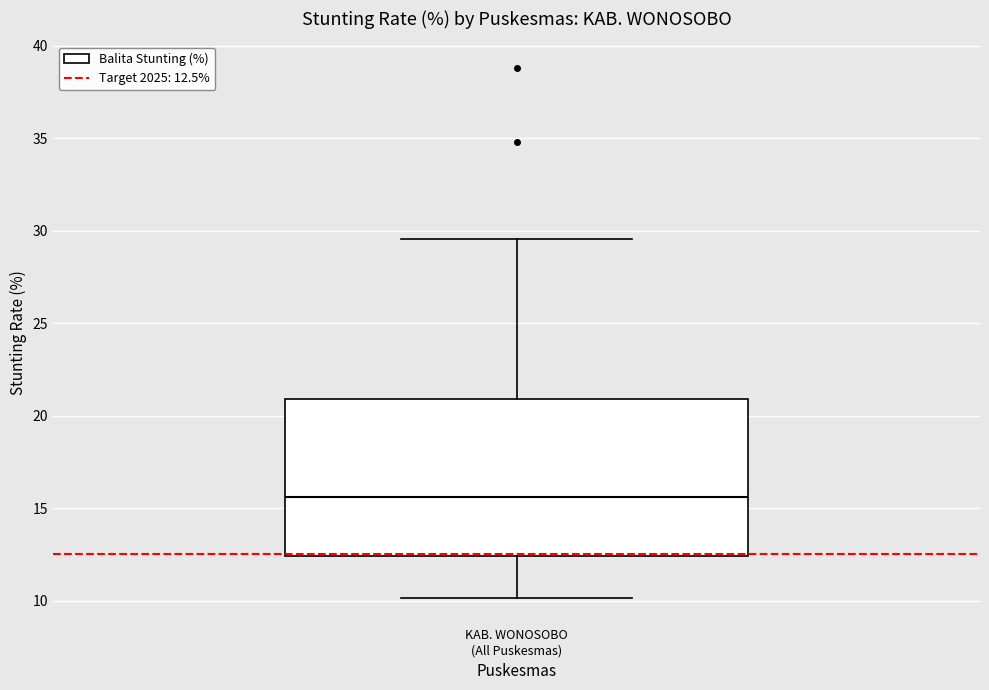

Read this box plot against the y-axis: the position of the median line, the range covered by the box, and the ends of both whiskers. The values are not printed on the chart, so give them approximately, as read against the axis.

median 15.5, box 12.5 to 21.0, whiskers 10.0 to 29.5